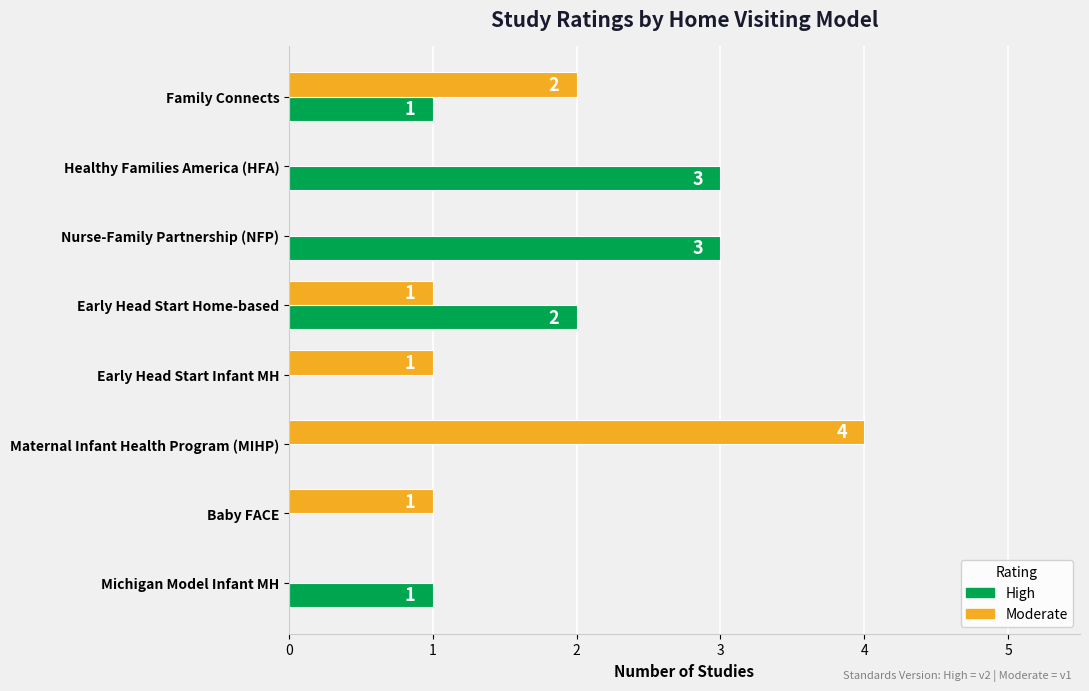

Where is Moderate nearest to the value 2?

Family Connects